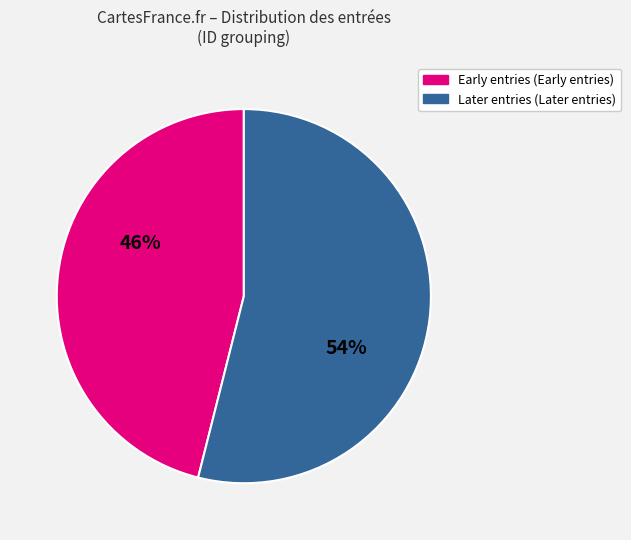

Does any single category account for the majority?

Yes